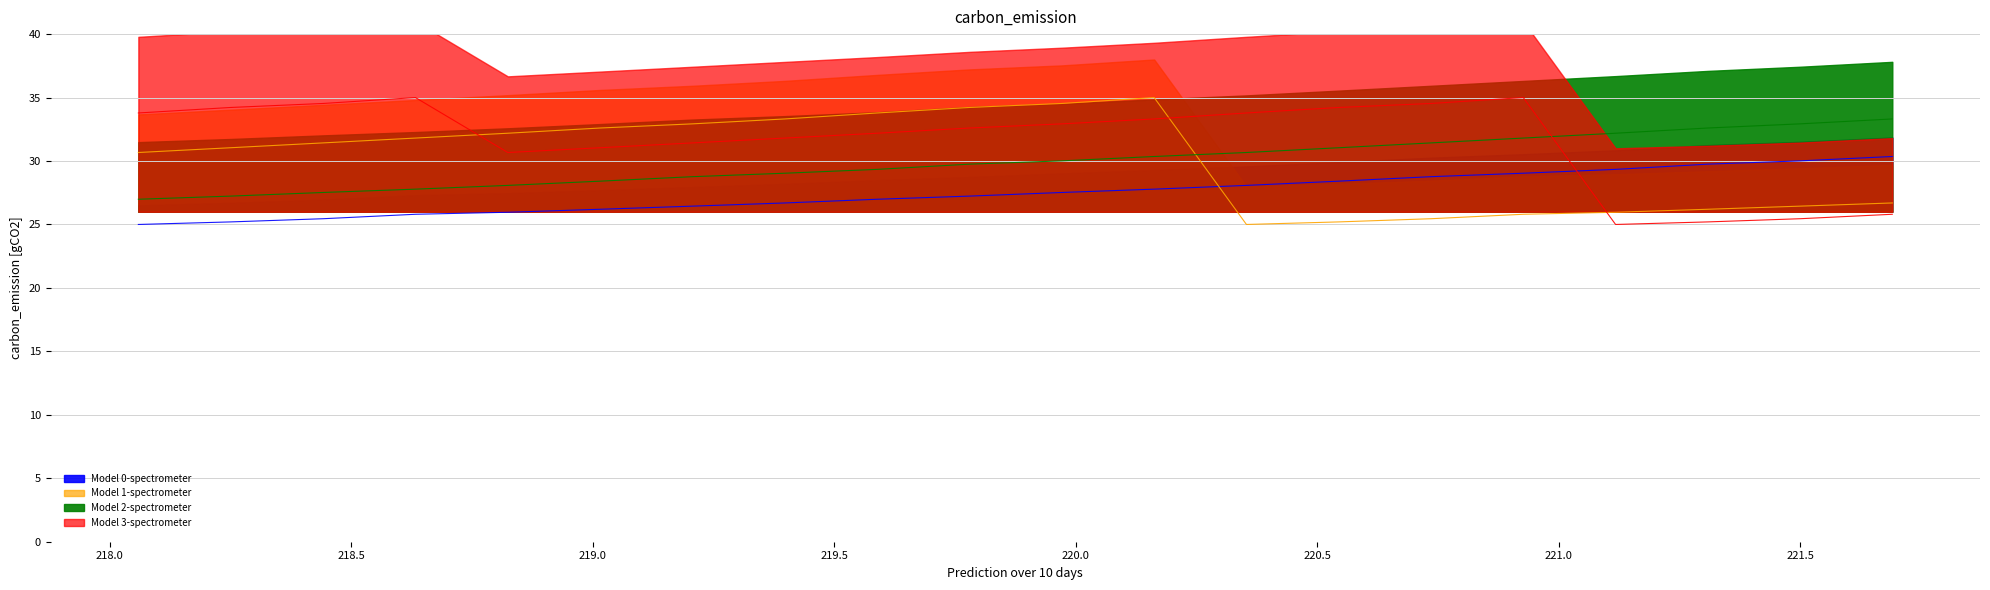

Which series has the largest total across all categories?

Model 3-spectrometer